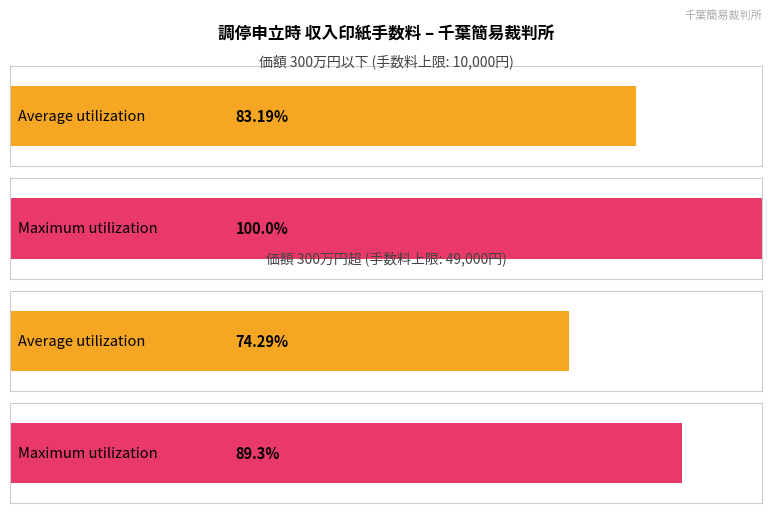

How many bars are there in each group?

2